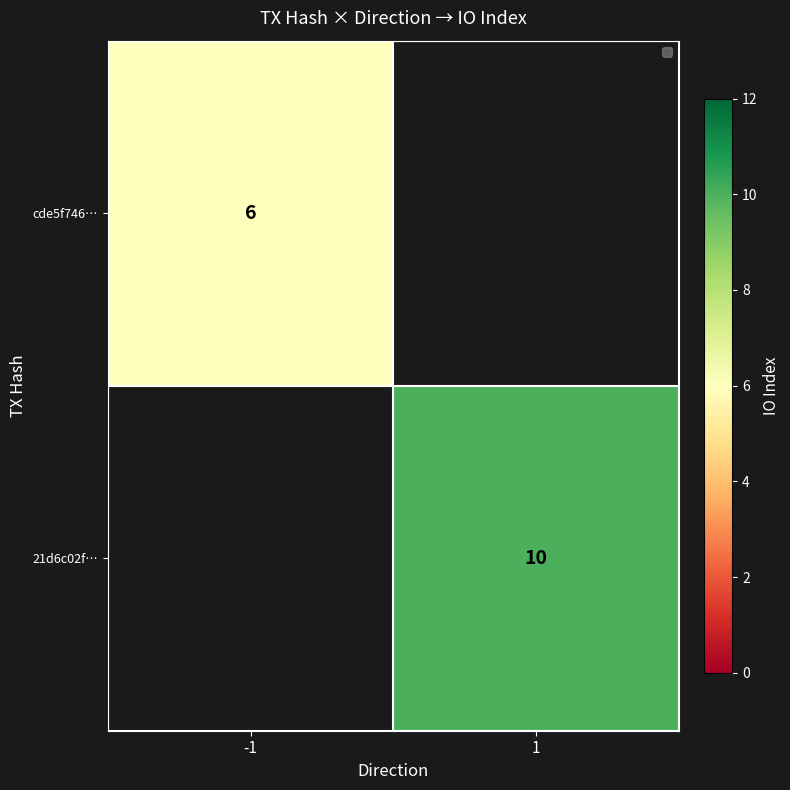

The value of cde5f746… at -1 is 6. True or false?

True